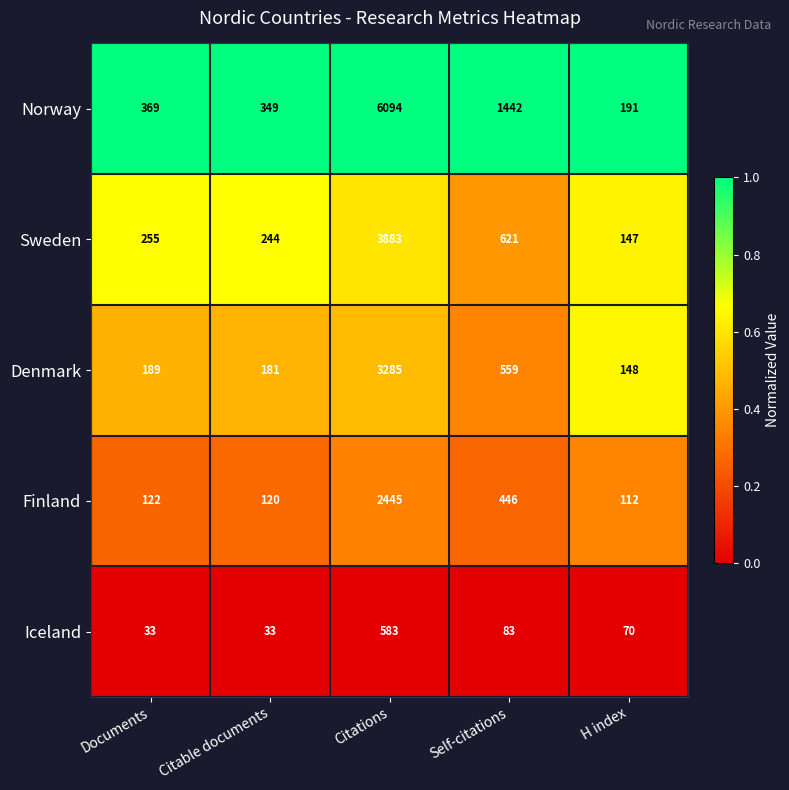

Reading left to right, what are all the values shown in this chart?

Norway: Documents=369	Citable documents=349	Citations=6094	Self-citations=1442	H index=191
Sweden: Documents=255	Citable documents=244	Citations=3883	Self-citations=621	H index=147
Denmark: Documents=189	Citable documents=181	Citations=3285	Self-citations=559	H index=148
Finland: Documents=122	Citable documents=120	Citations=2445	Self-citations=446	H index=112
Iceland: Documents=33	Citable documents=33	Citations=583	Self-citations=83	H index=70